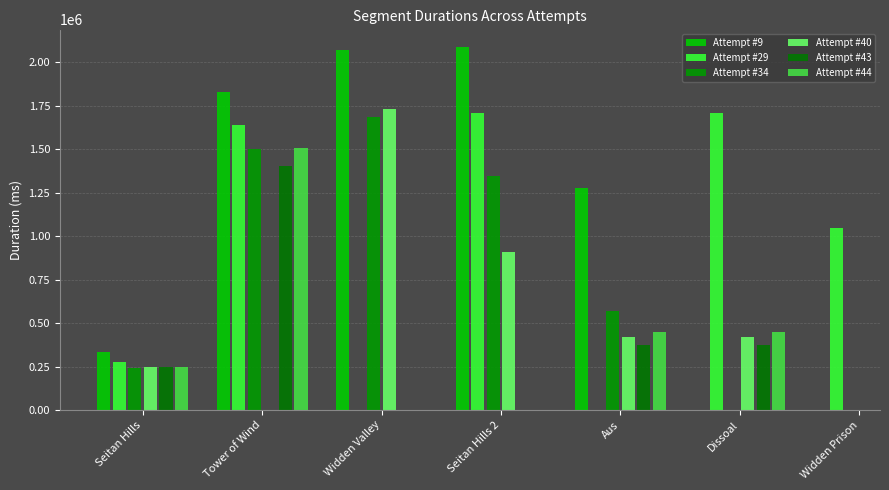

Which series has the largest total across all categories?

Attempt #9